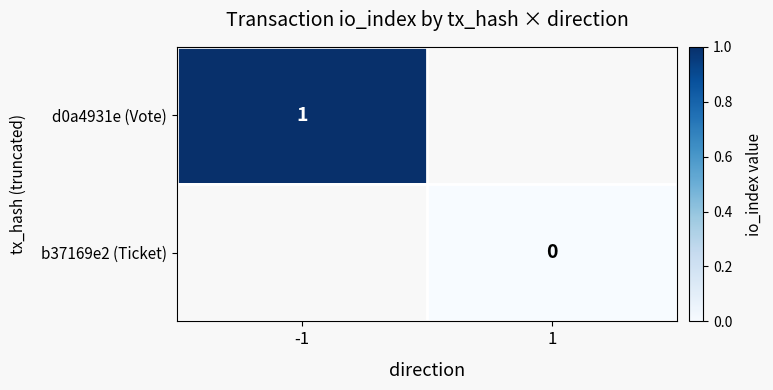

List the series in order of their peak value, highest first.

d0a4931e (Vote), b37169e2 (Ticket)